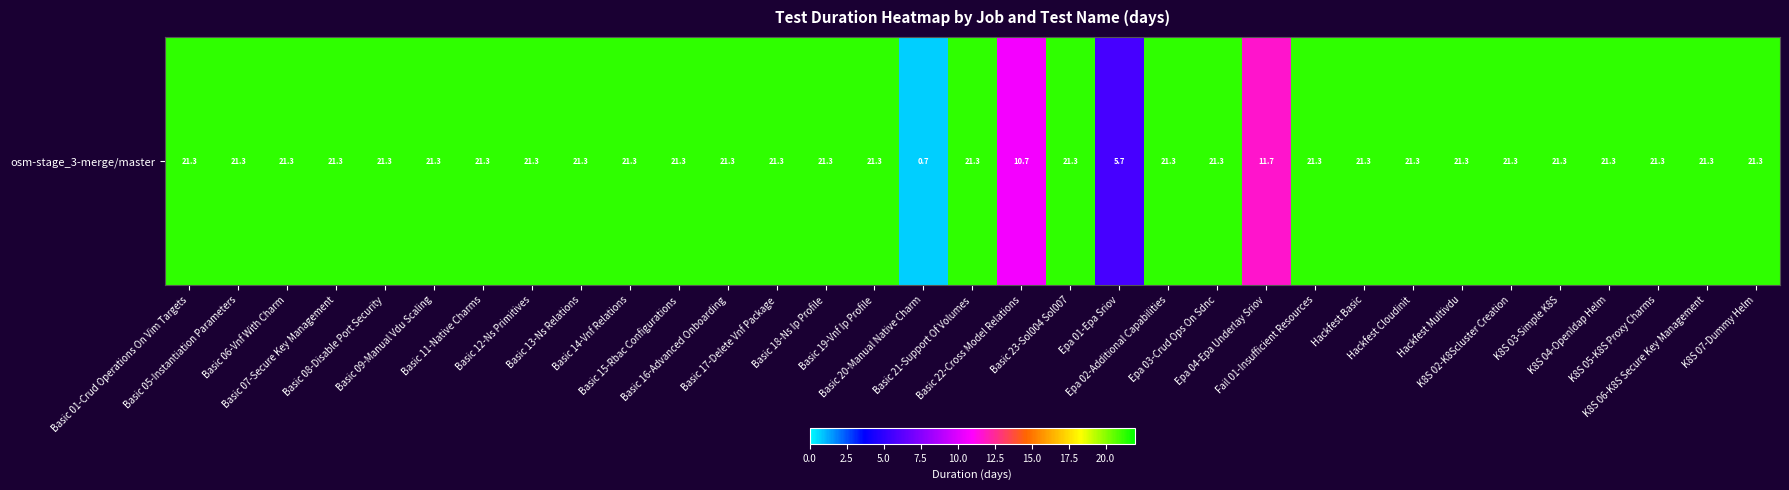

Where is the data nearest to the value 11?

Basic 22-Cross Model Relations